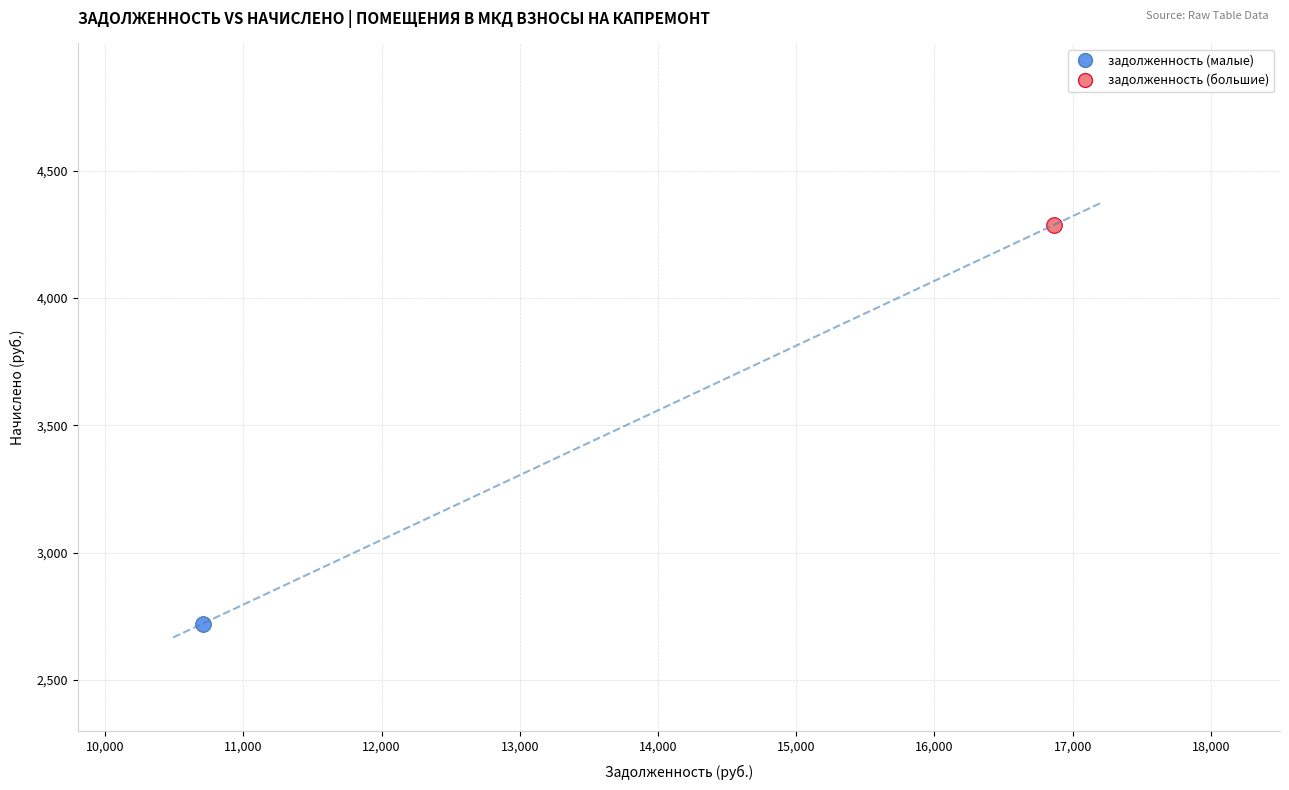

Which series contains the lowest Y value?

задолженность (малые)